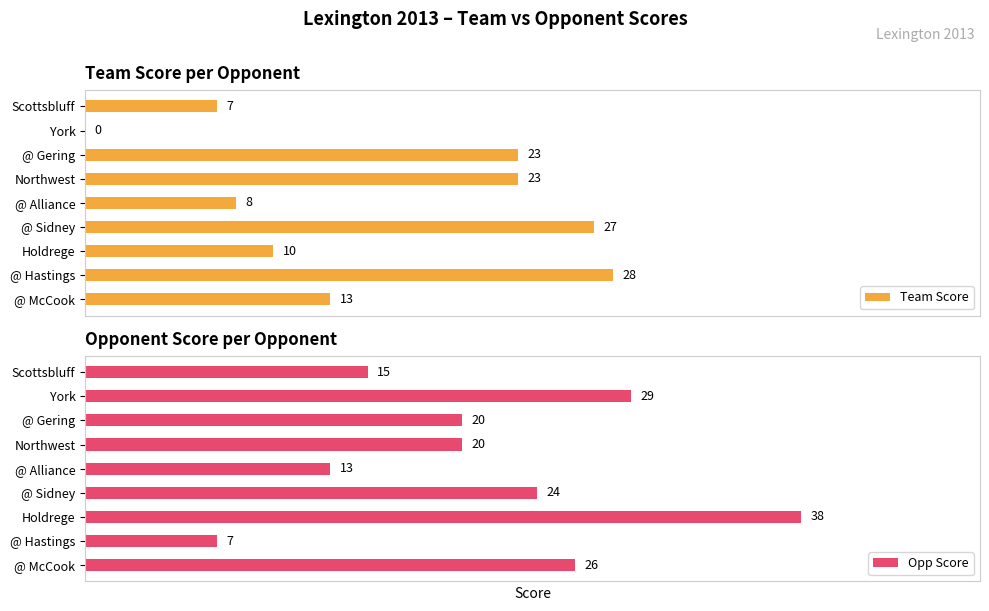

Which has a higher value, Holdrege or @ Gering?

@ Gering